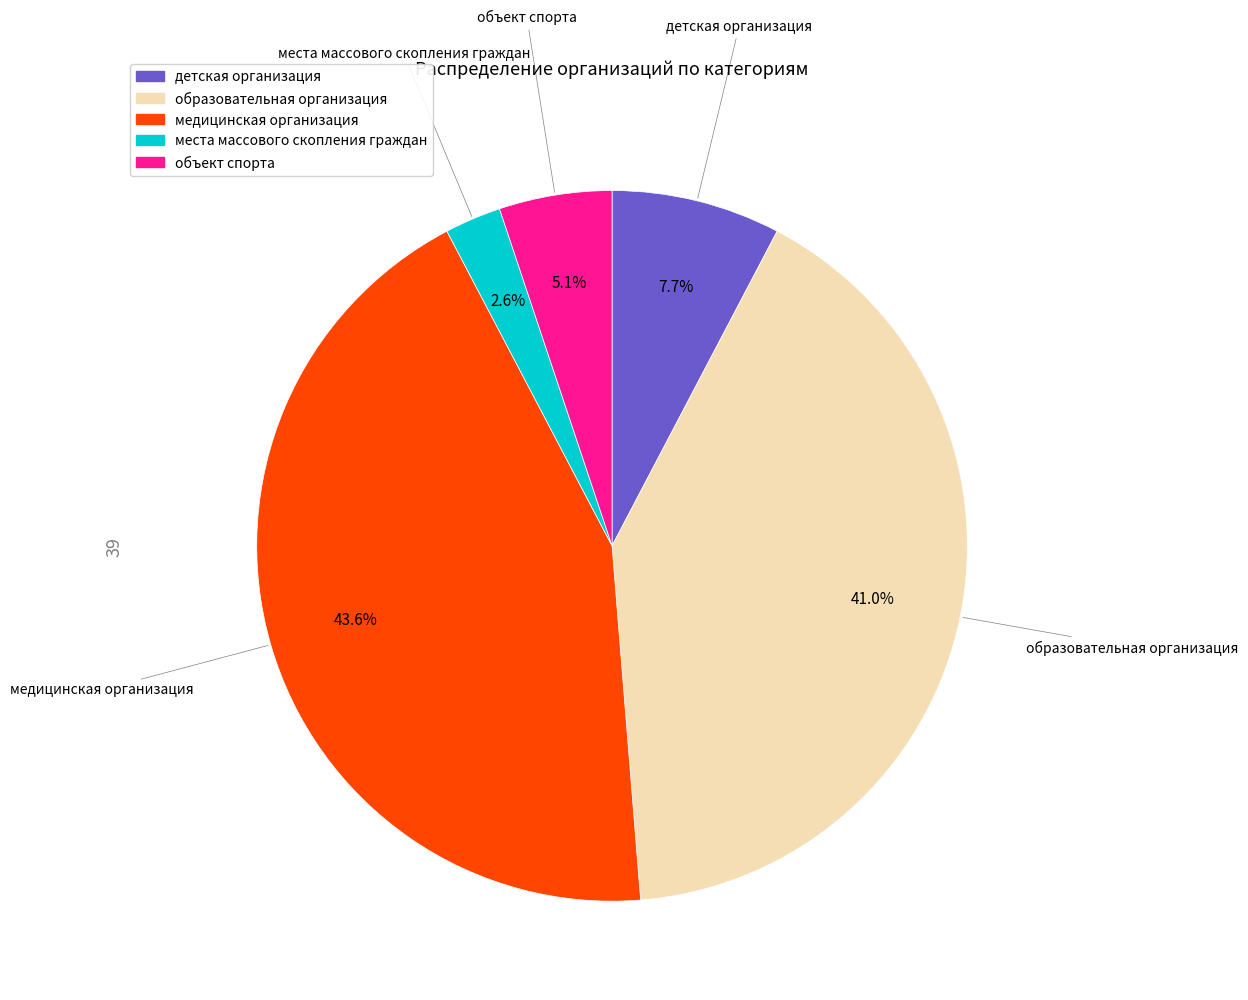

To the nearest percent, what percentage of the pie is места массового скопления граждан?

3%